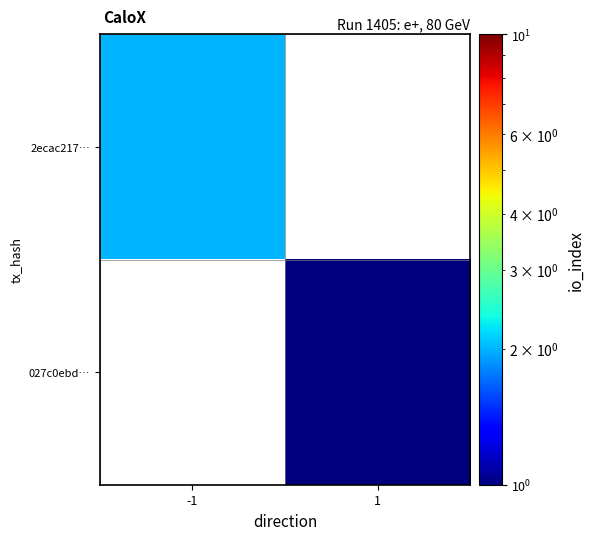

What is the total value across all series at -1?

2.1